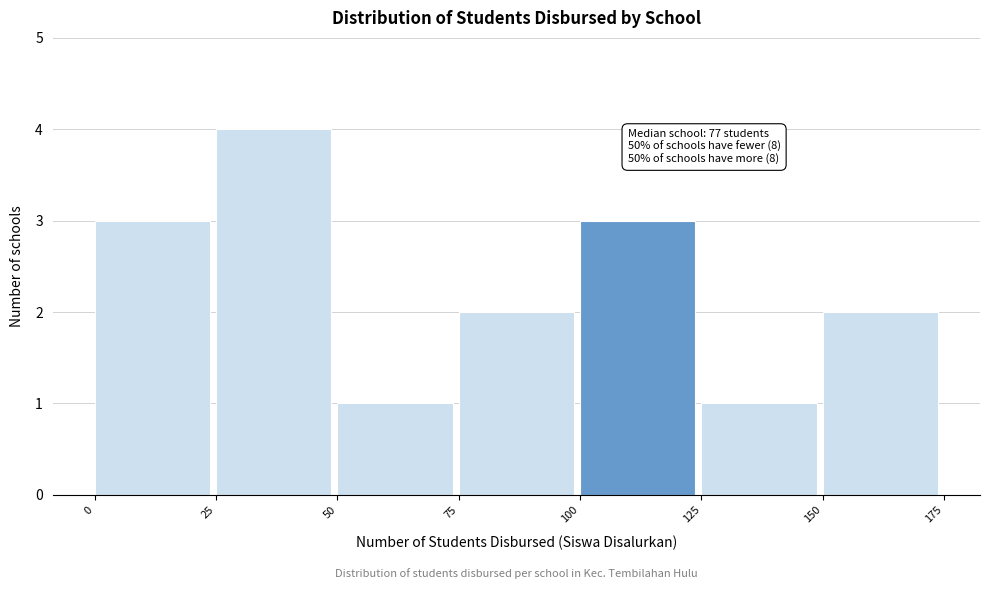

Over which range of the x-axis is the bar tallest?

25 to 50